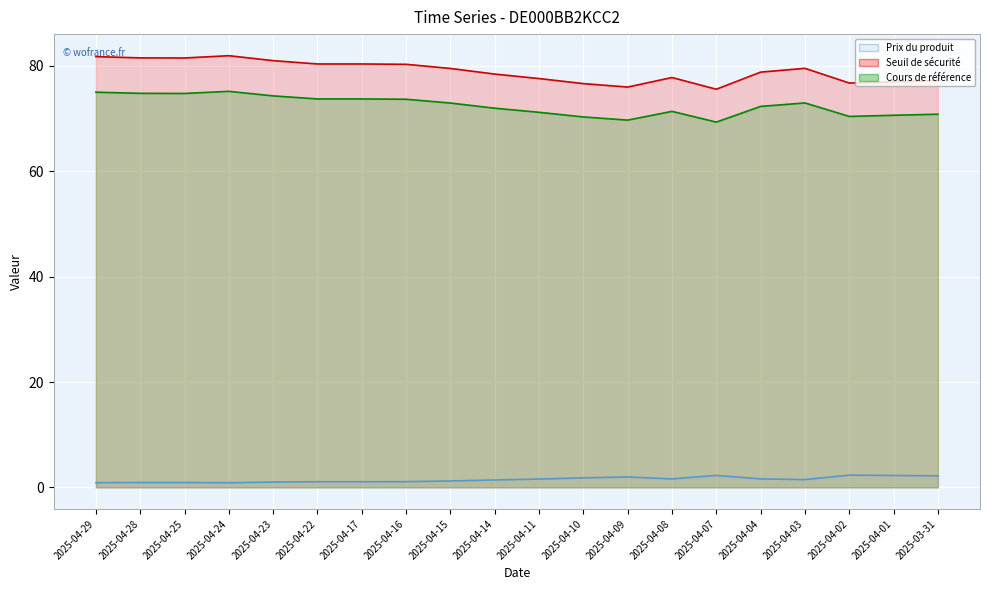

At how many categories does at least one series exceed 26?

20